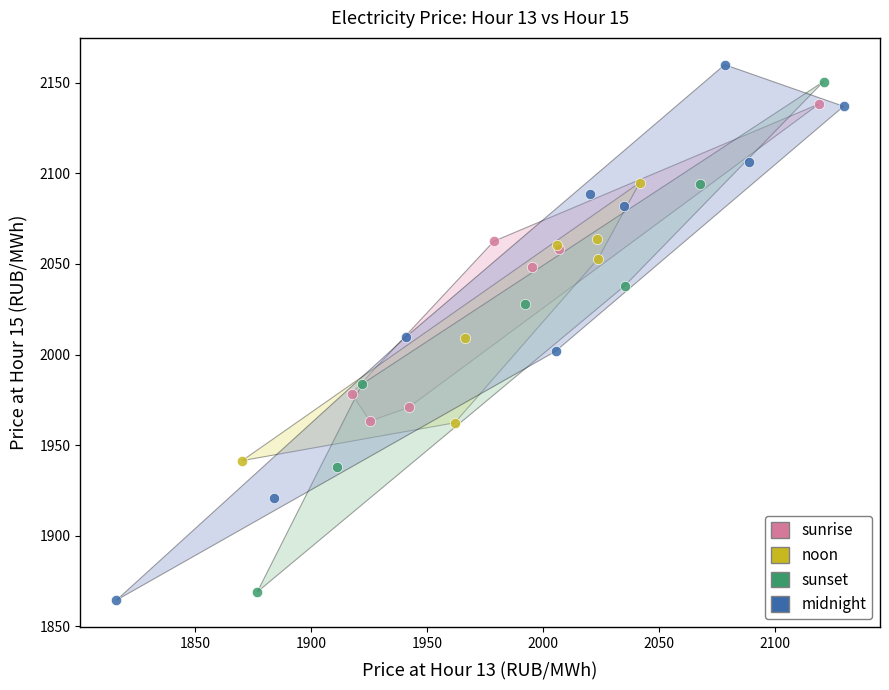

Which series has the widest spread of Y values?

midnight